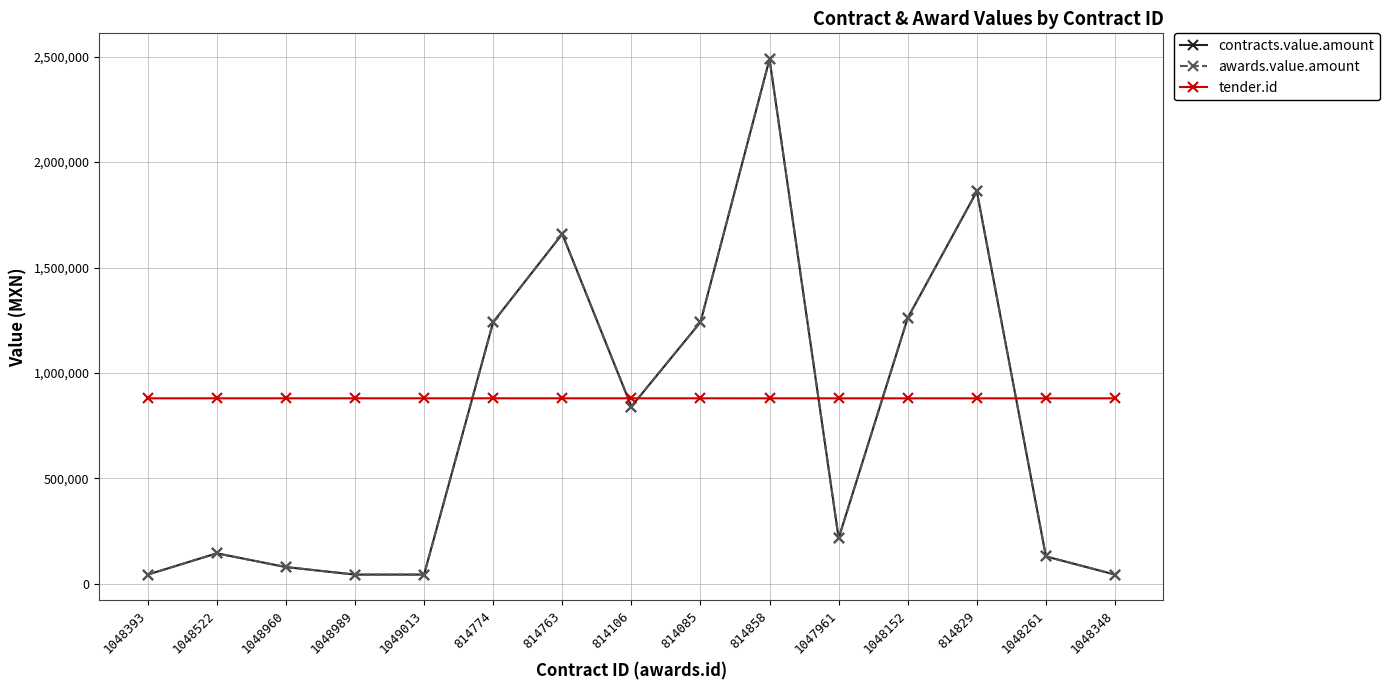

What is the maximum value for contracts.value.amount?

2488800.0